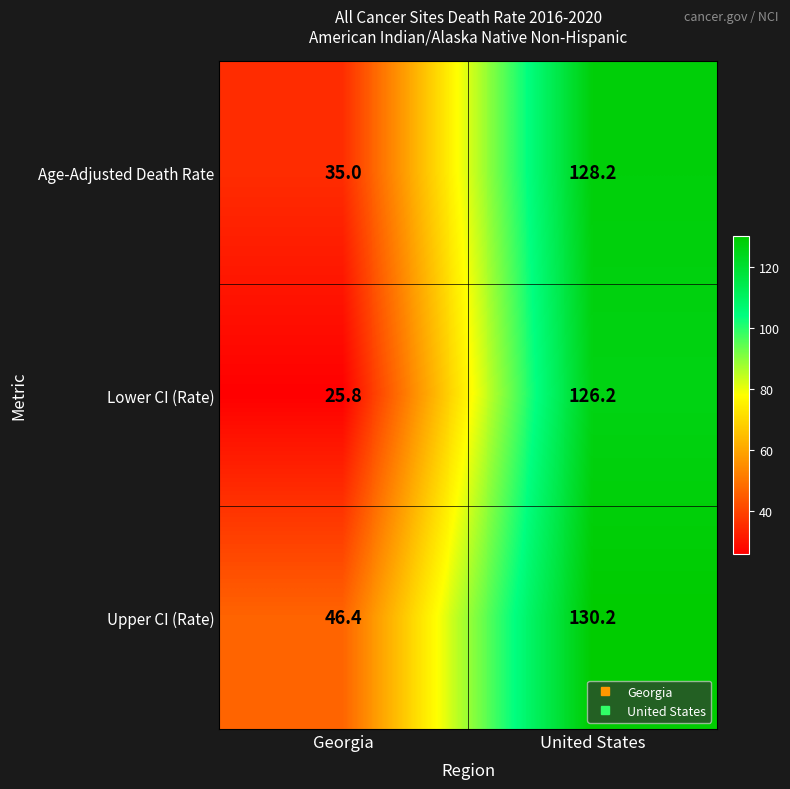

What is the difference between the Lower CI (Rate) values at United States and Georgia?

100.4